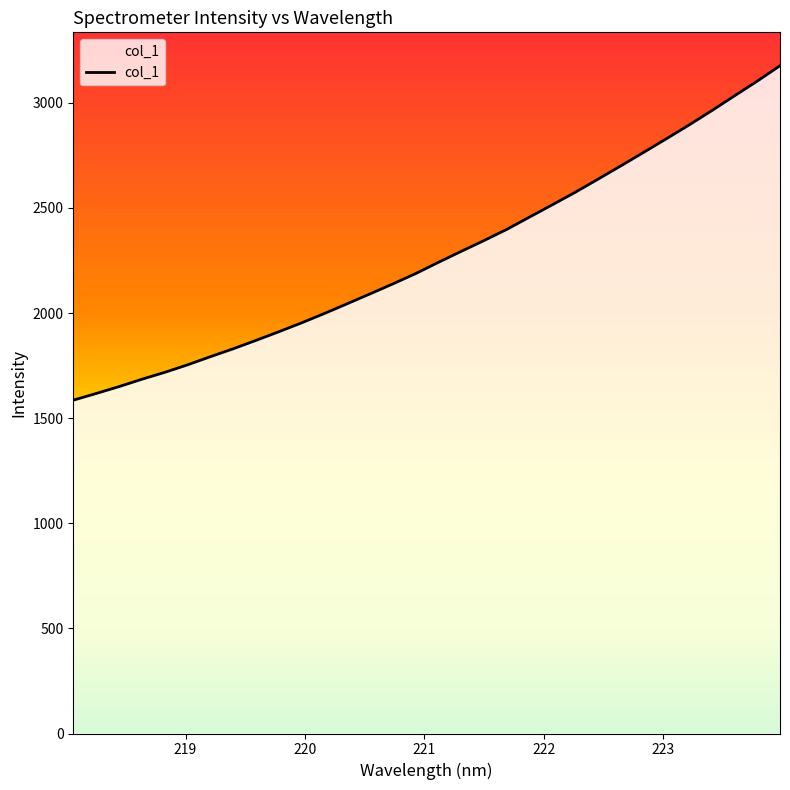

What is the minimum value shown in the chart?

1585.5